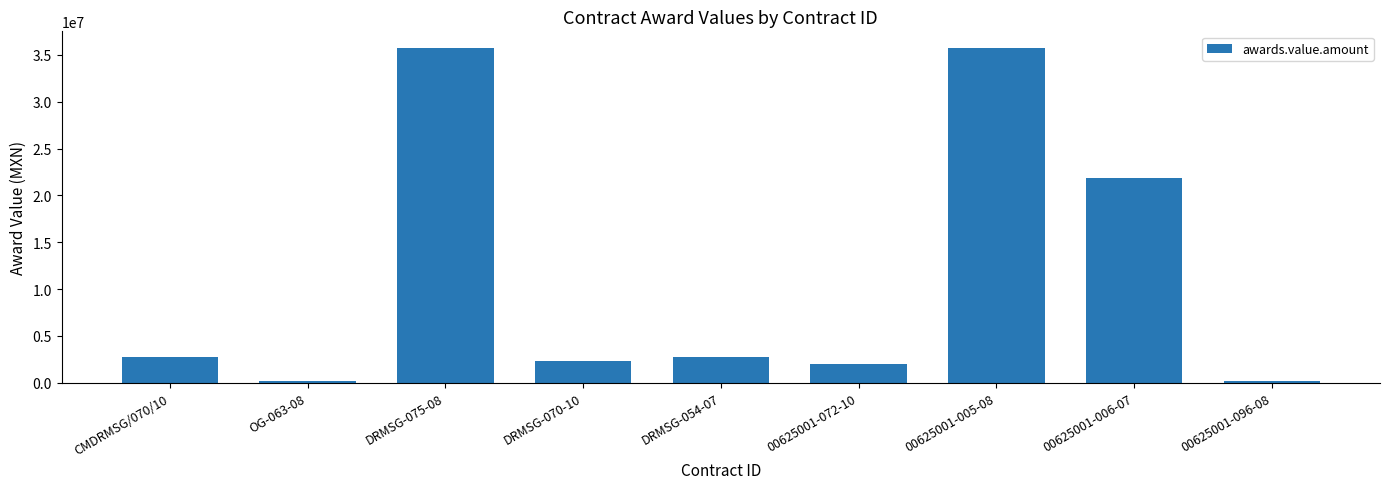

What is the average value?

11502084.2